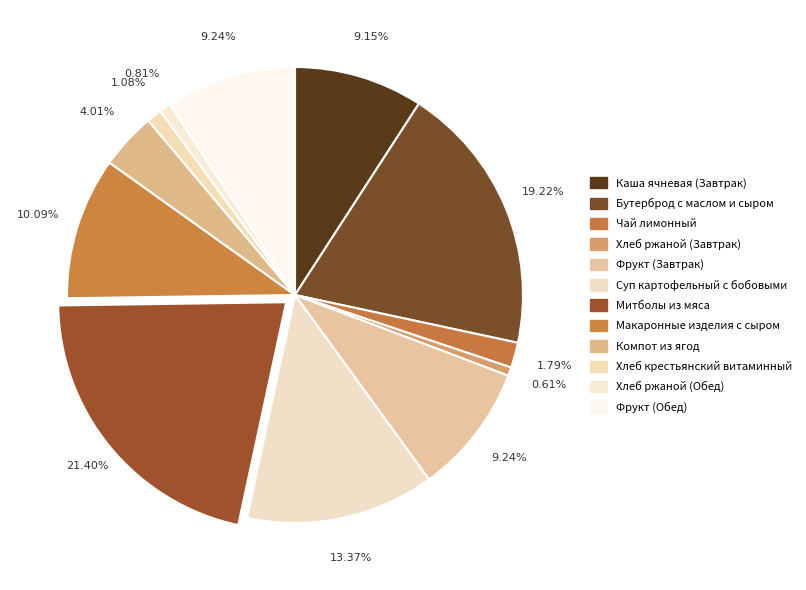

What portion of the pie excludes Хлеб ржаной (Завтрак)?

99.4%